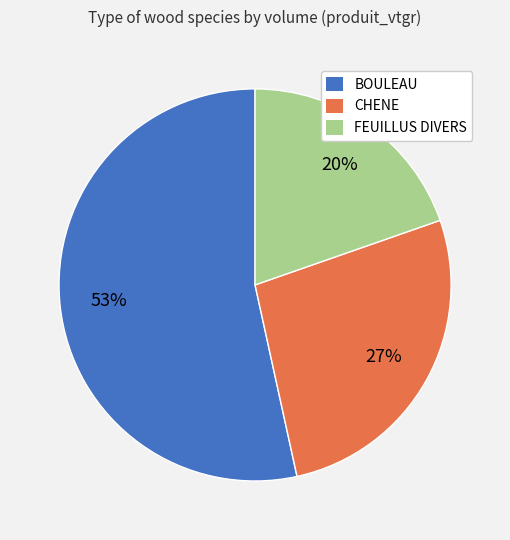

Which slice is the smallest?

FEUILLUS DIVERS